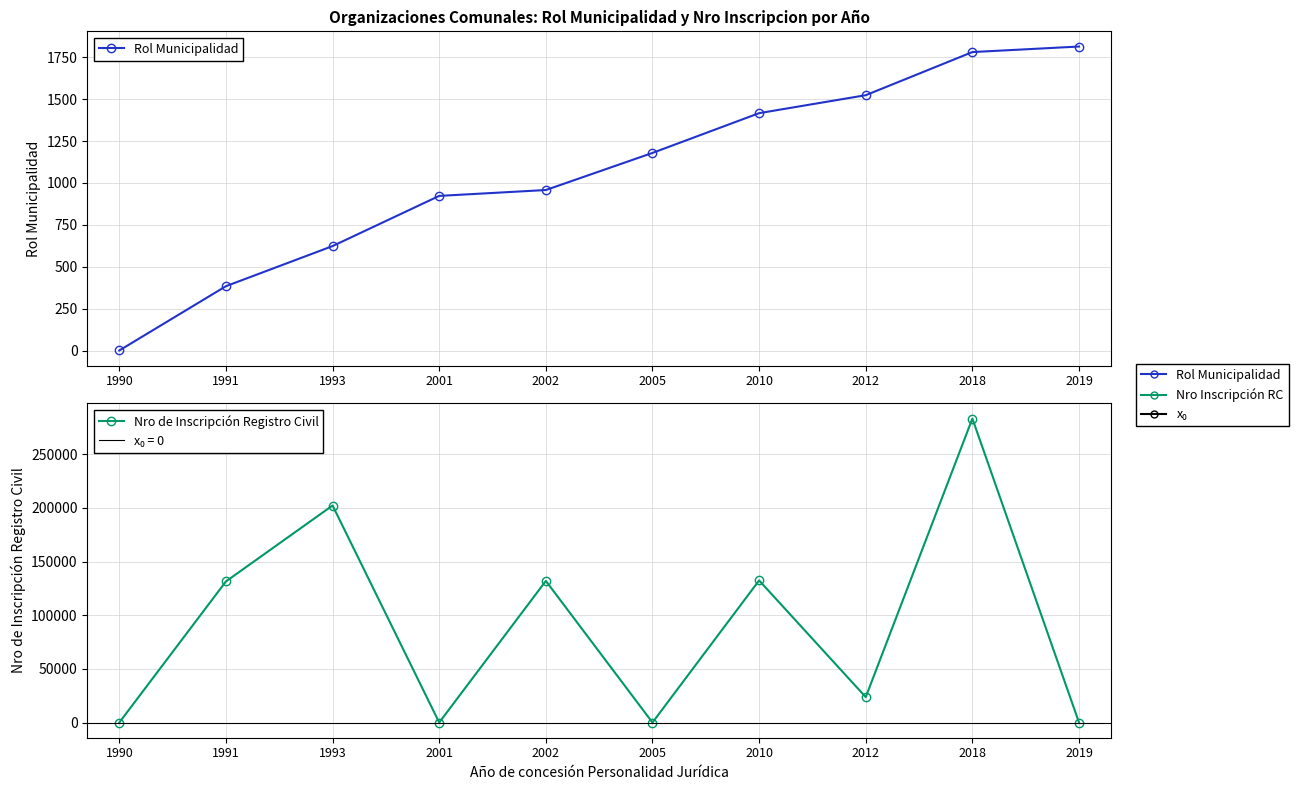

What is the total value across all series at 2001?

923